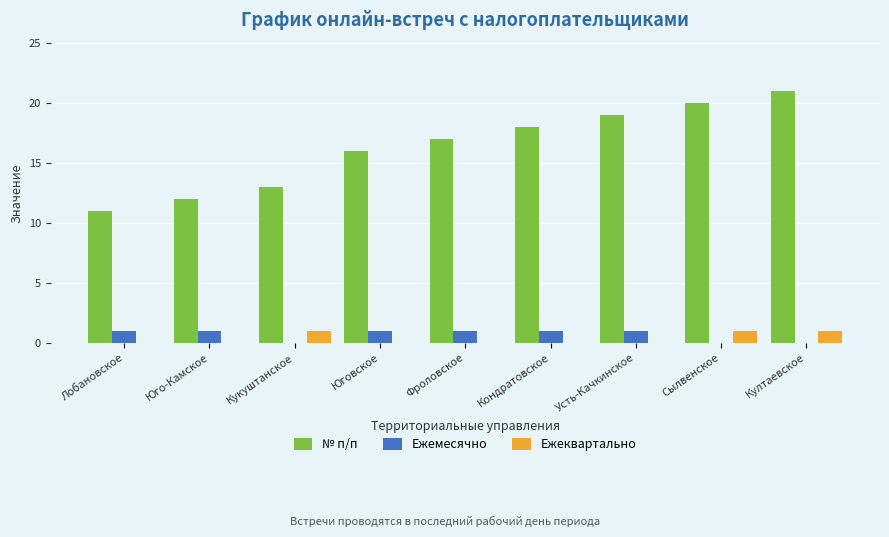

Reading left to right, what are all the values shown in this chart?

№ п/п: 11	12	13	16	17	18	19	20	21
Ежемесячно: 1	1	0	1	1	1	1	0	0
Ежеквартально: 0	0	1	0	0	0	0	1	1